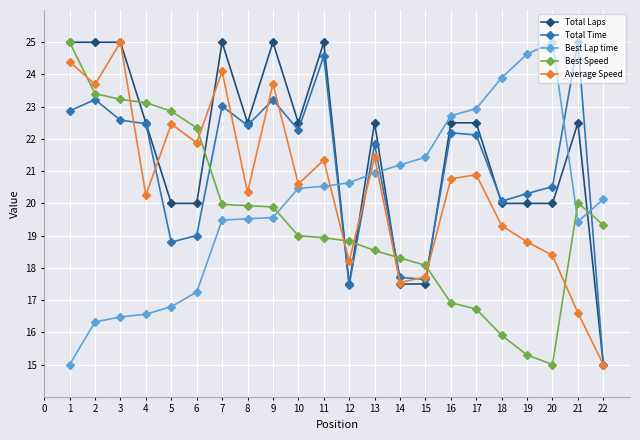

The Best Speed series shows 19.0 at 10. True or false?

True